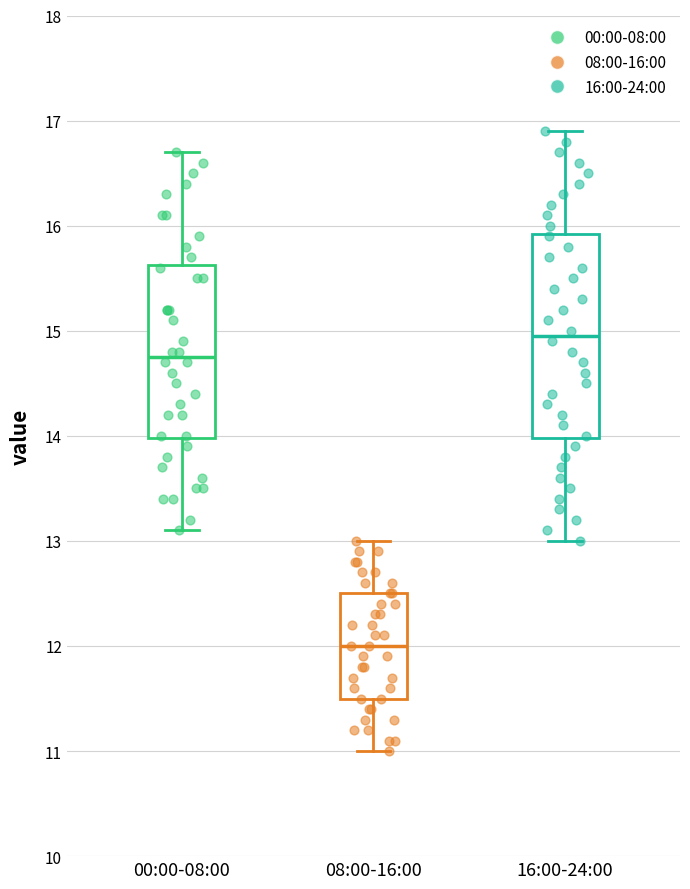

Reading left to right, transcribe this box plot: for each box, give where its median line is, the range the box spans, and where its two whiskers end, as read against the y-axis. The values are not printed on the chart, so give them approximately, as read against the axis.

00:00-08:00: median 14.8, box 14.0 to 15.6, whiskers 13.1 to 16.7
08:00-16:00: median 12.0, box 11.5 to 12.5, whiskers 11.0 to 13.0
16:00-24:00: median 15.0, box 14.0 to 15.9, whiskers 13.0 to 16.9